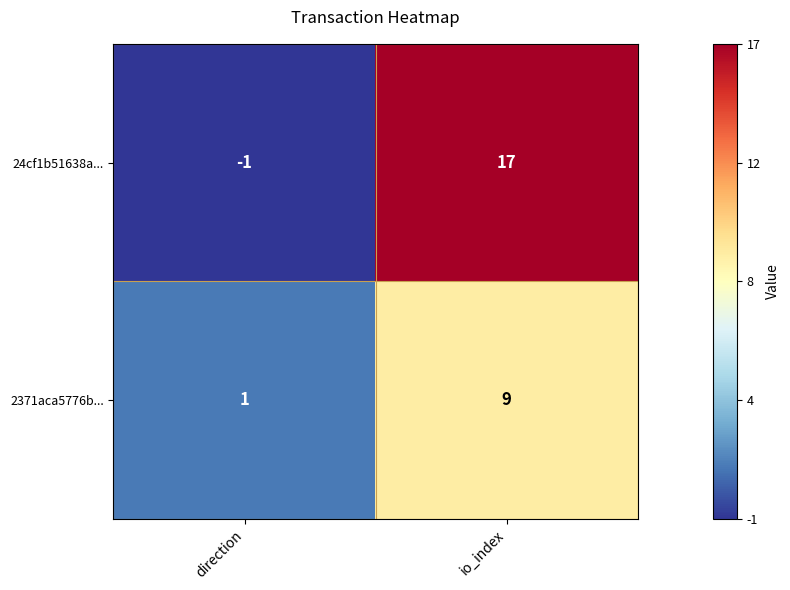

List the series in order of their peak value, highest first.

24cf1b51638a..., 2371aca5776b...